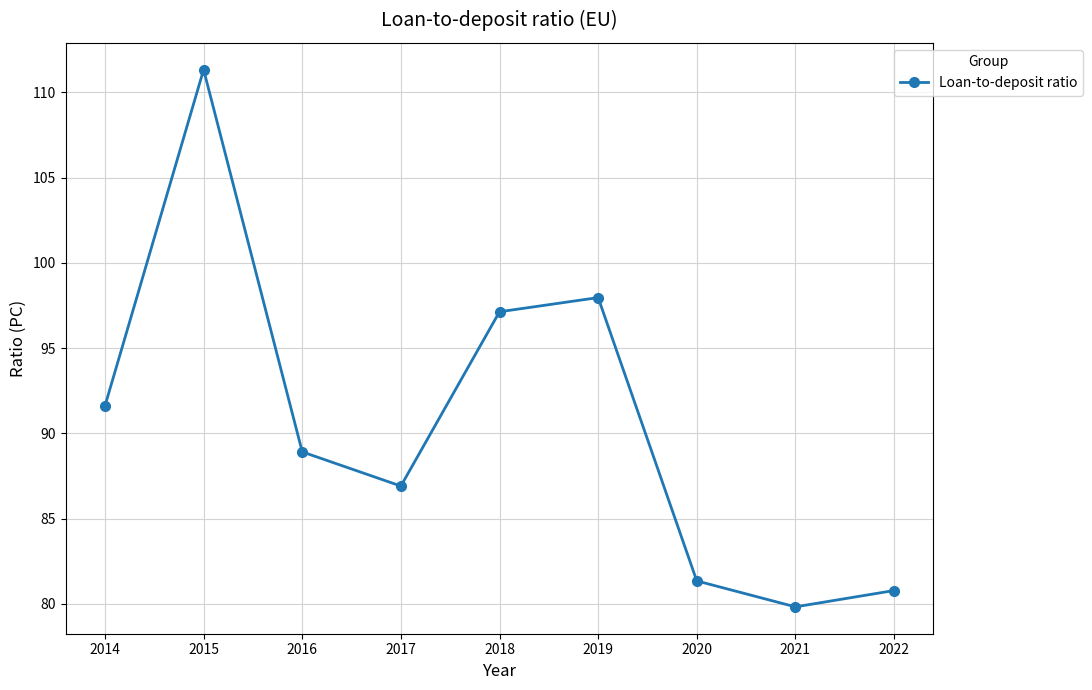

Rank the categories by value from highest to lowest.

2015, 2019, 2018, 2014, 2016, 2017, 2020, 2022, 2021